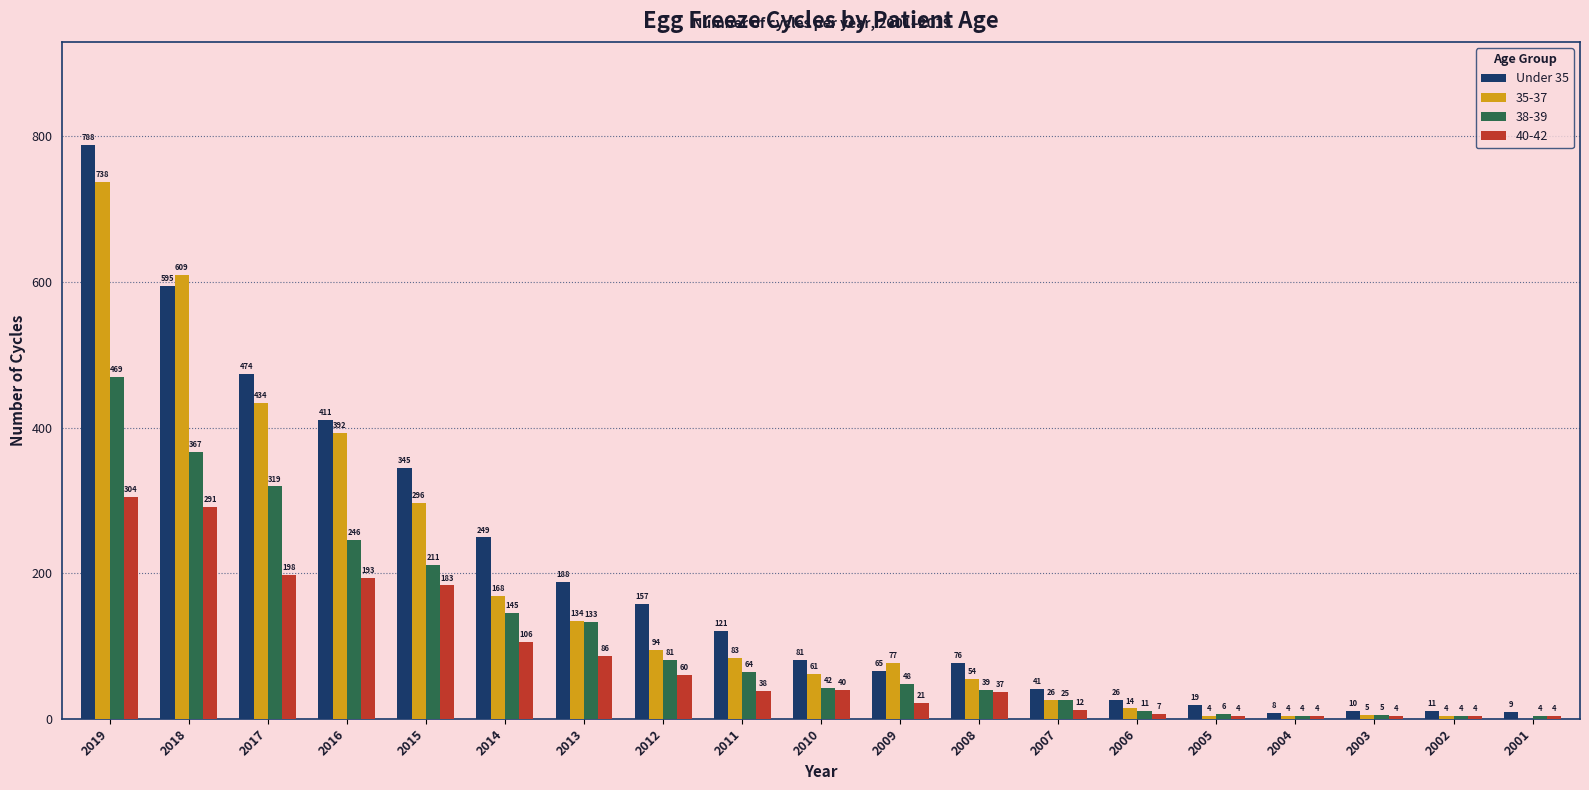

The 35-37 series shows 609 at 2018. True or false?

True